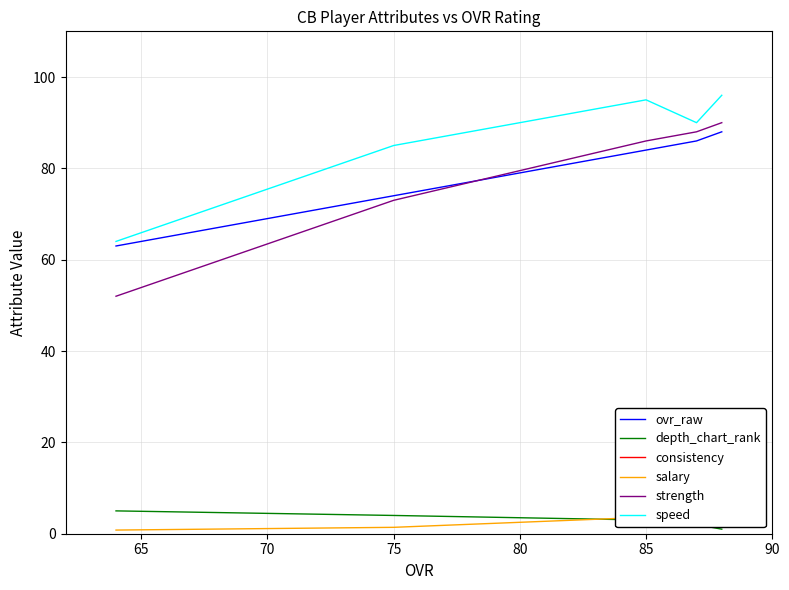

How many interior local peaks does the consistency series have?

1